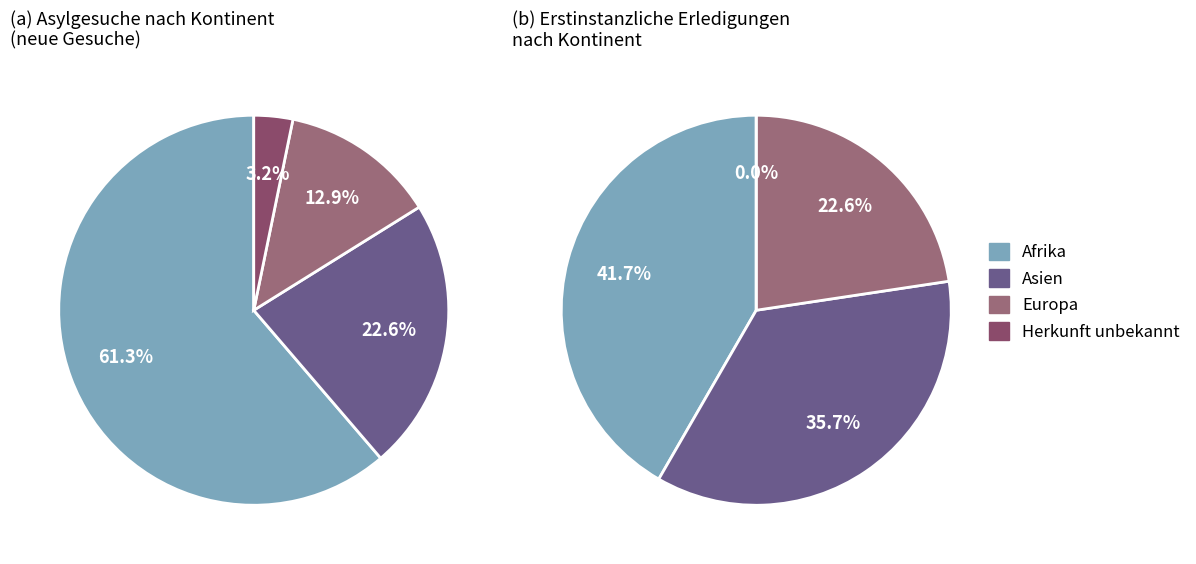

The Asien slice represents 37% of the pie. True or false?

False